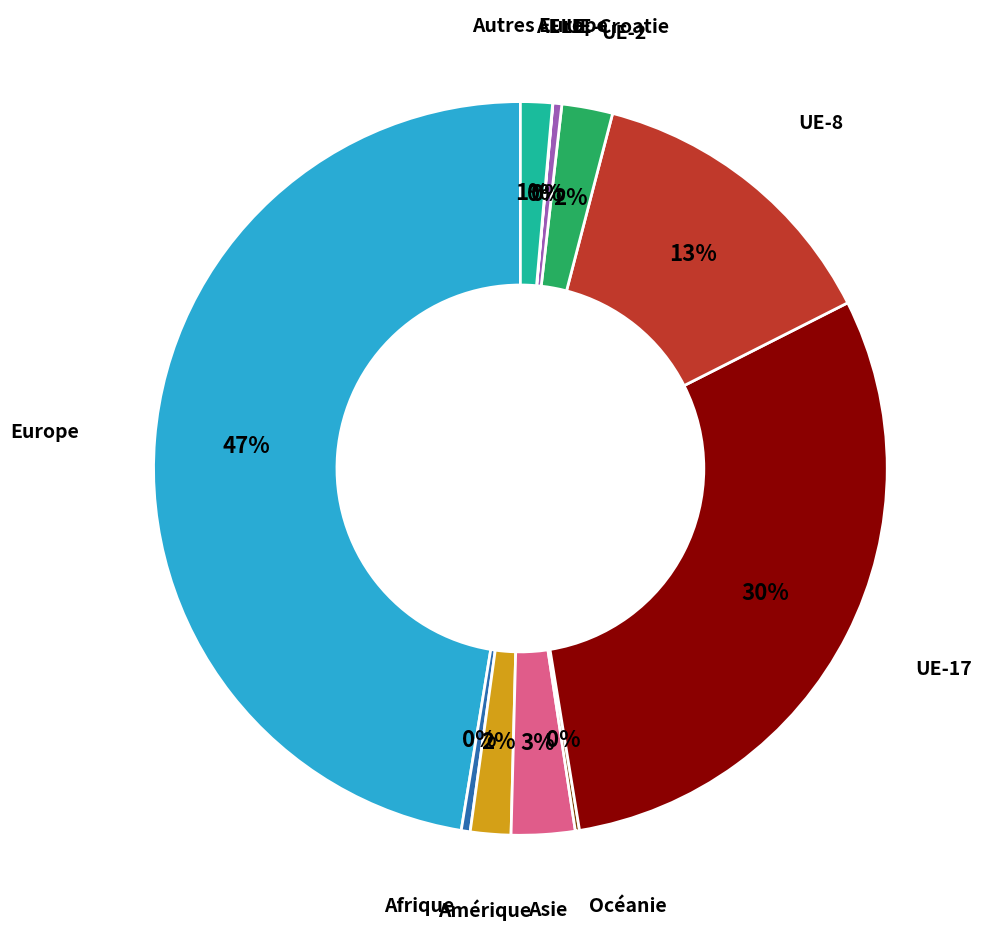

Which has a higher value, Autres Europe or UE-2?

UE-2